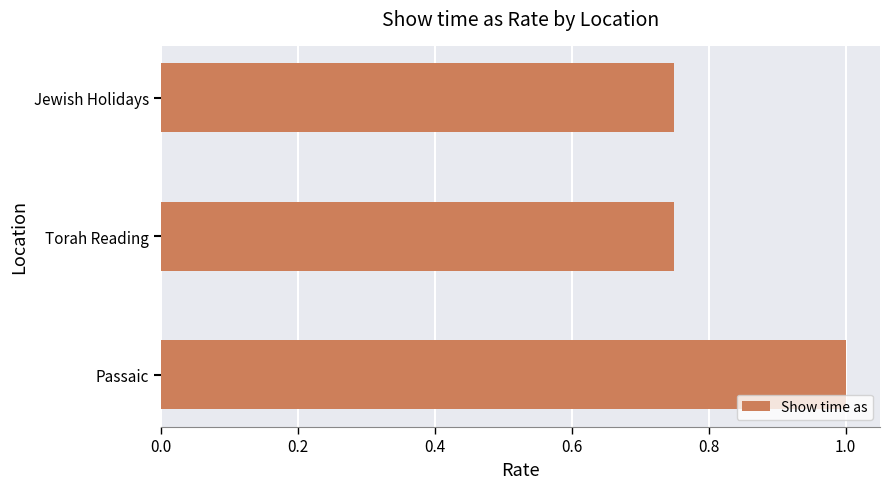

Which category has the highest value across all series?

Passaic